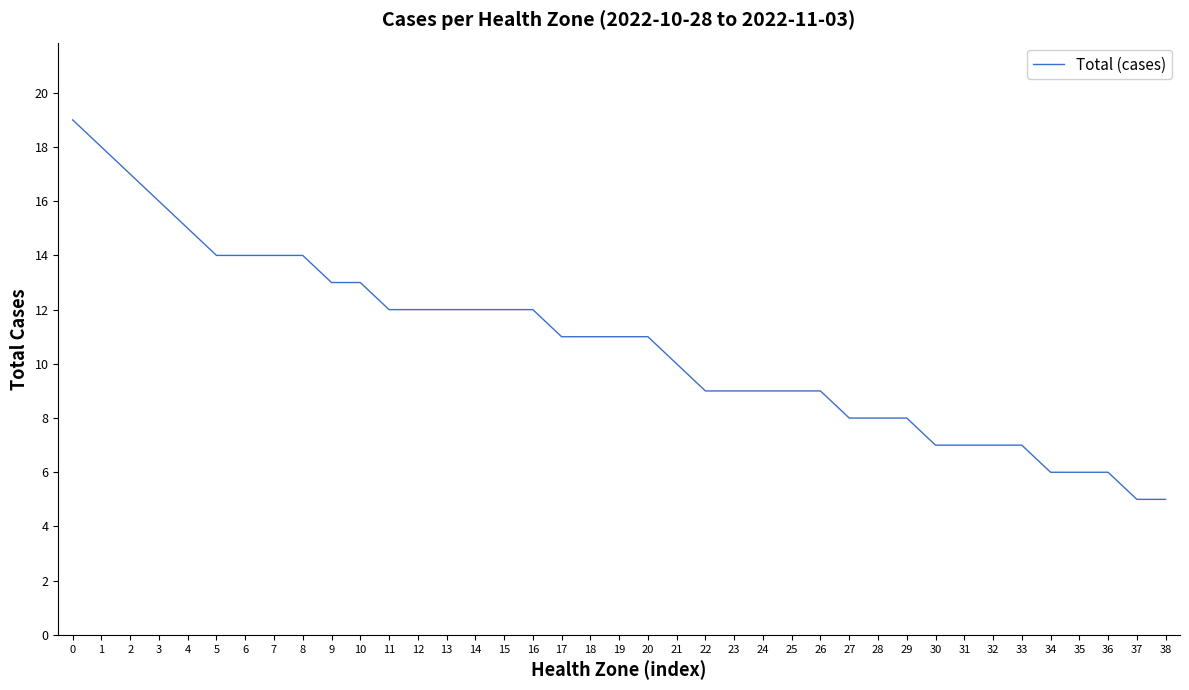

What is the approximate value at 24?

9